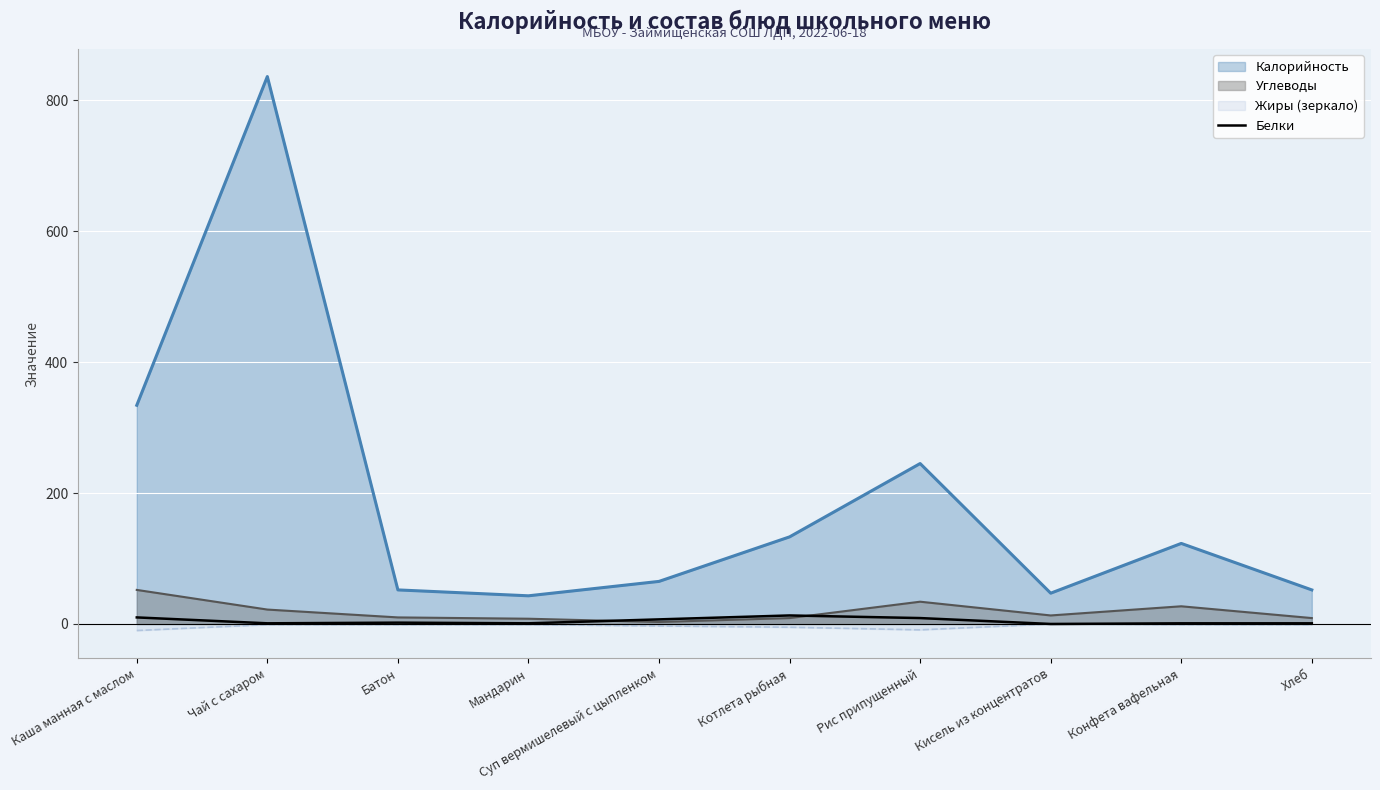

True or false: there are more than 0 points higher than both neighbors.

True